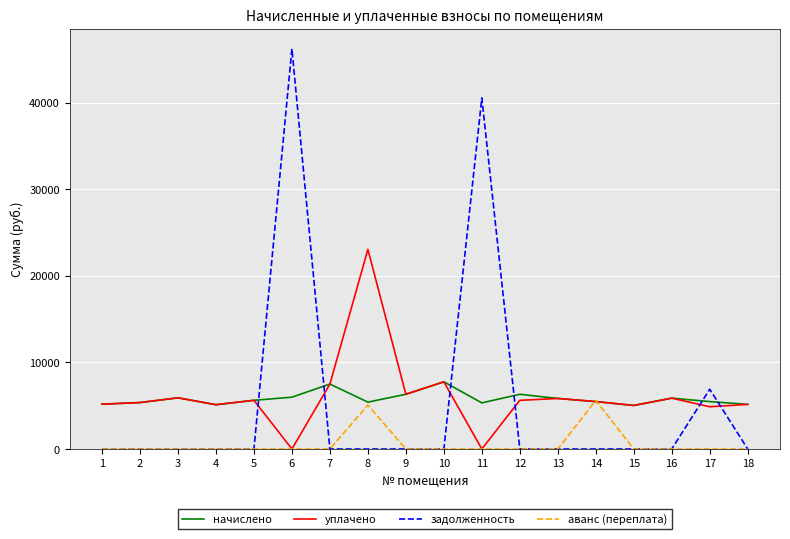

The аванс (переплата) series shows 3120.3 at 3. True or false?

False